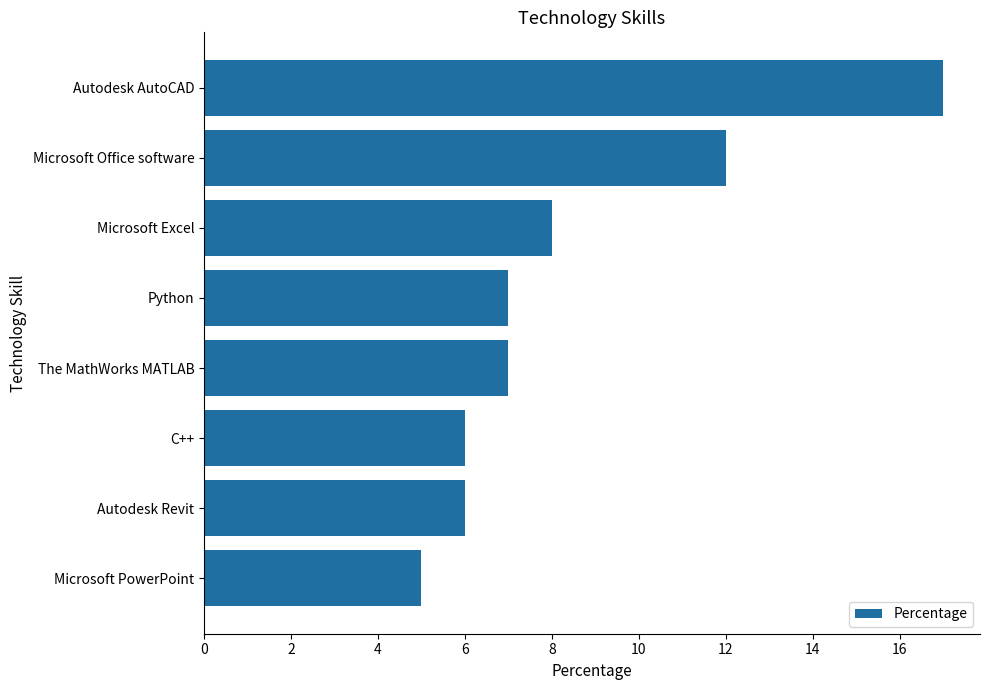

What is the change in value from The MathWorks MATLAB to Microsoft Office software?

+5